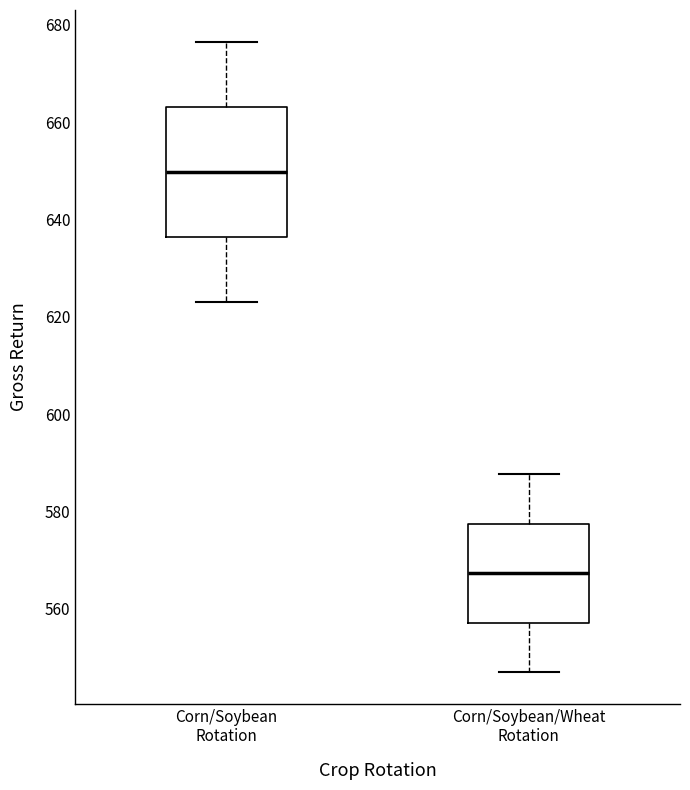

Where is the lower edge of the box for Corn/Soybean/Wheat Rotation on the y-axis? The values are not printed on the chart, so give them approximately, as read against the axis.

558